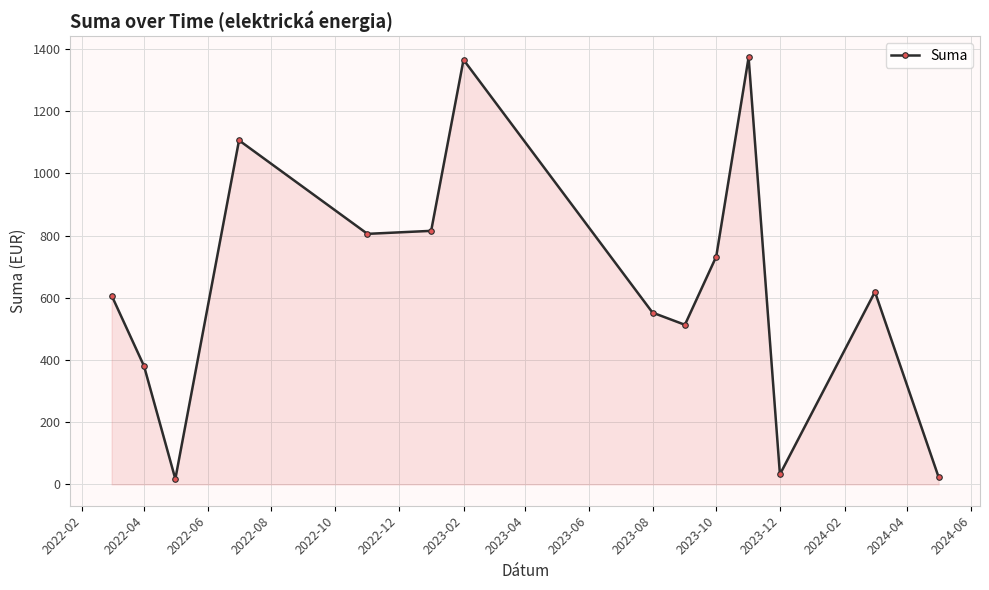

What is the value of the 7th point from the left?

1365.3